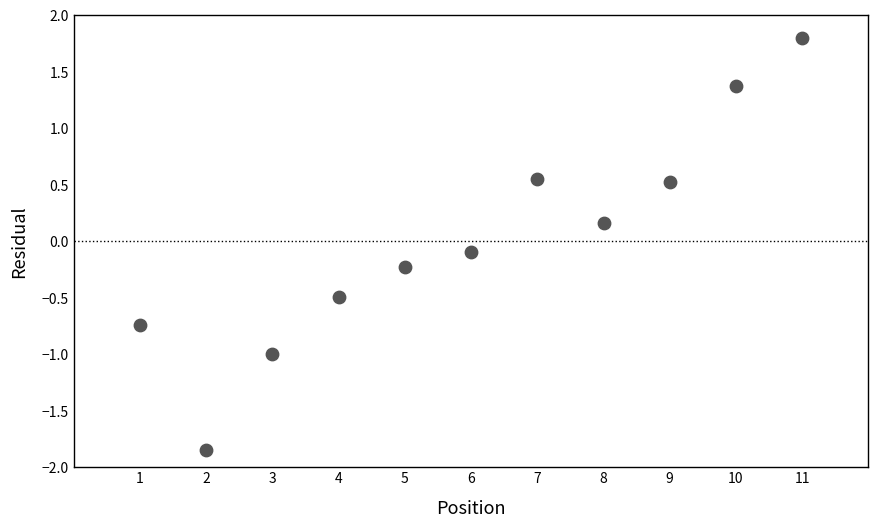

What is the range of Y values (max minus min)?

3.6